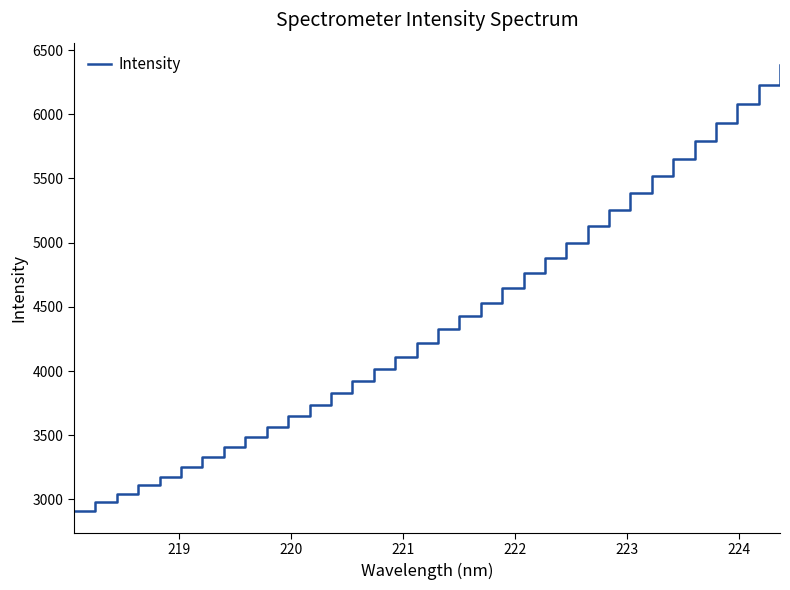

What is the greatest value displayed?

6383.7